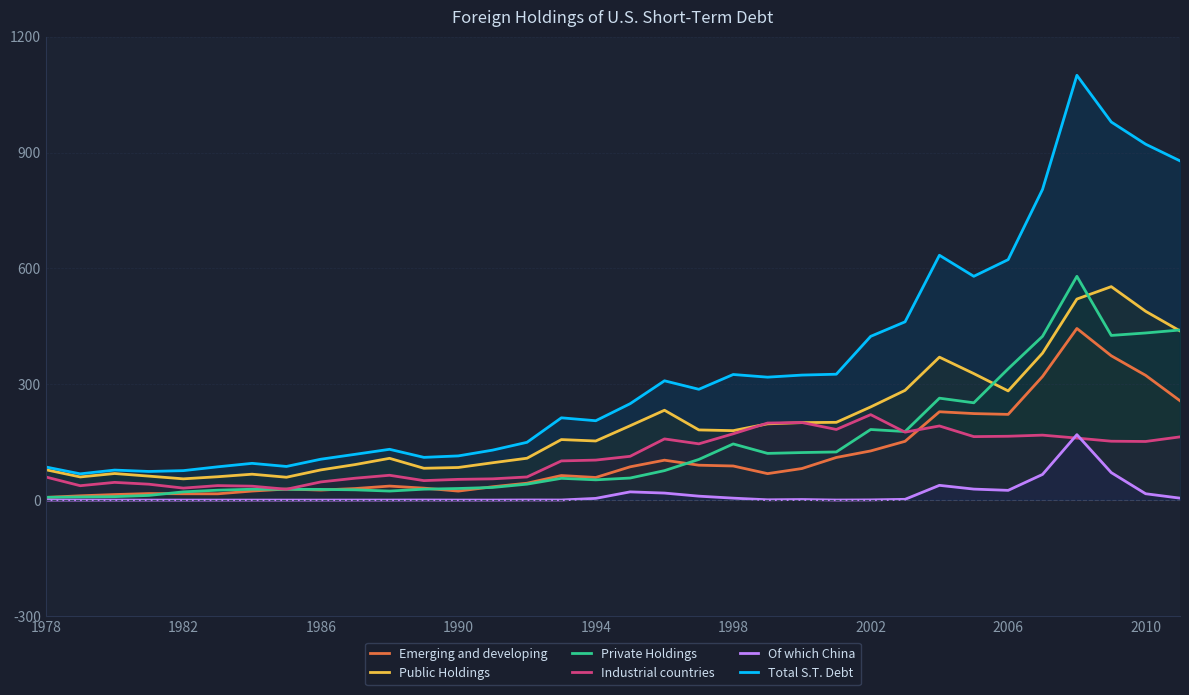

What is the average value of the Total S.T. Debt series?

337.4